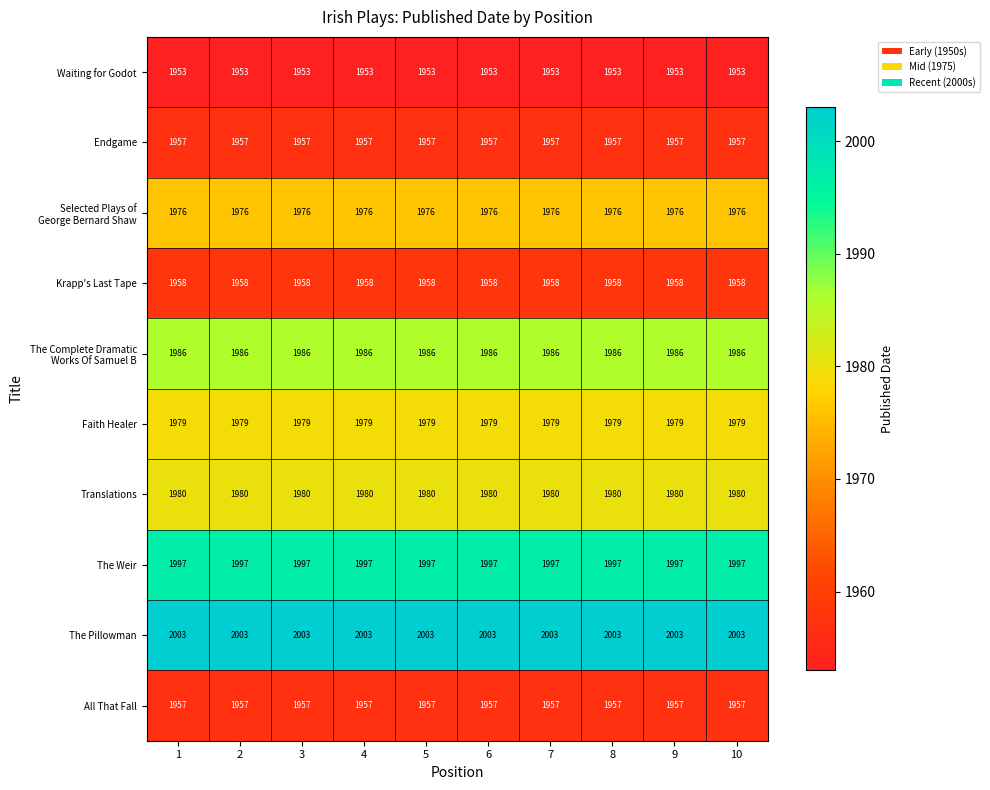

What is the minimum value shown in the chart?

1953